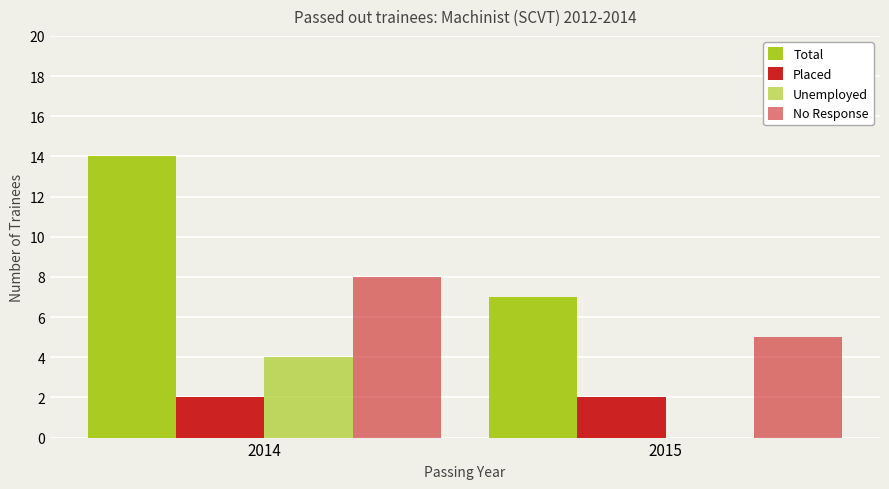

At how many categories does at least one series exceed 13?

1